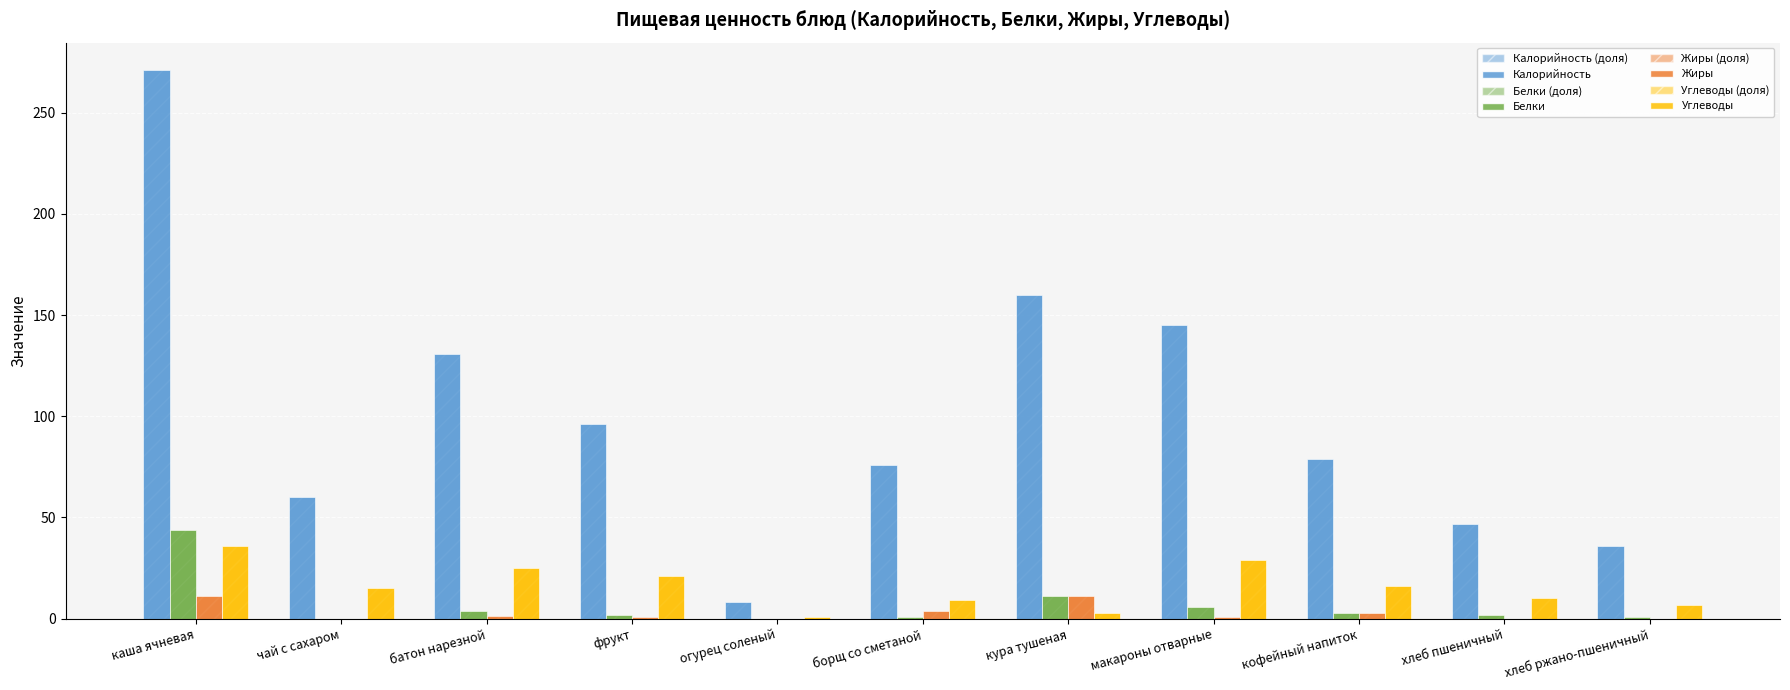

The Калорийность series shows 36.0 at хлеб ржано-пшеничный. True or false?

True